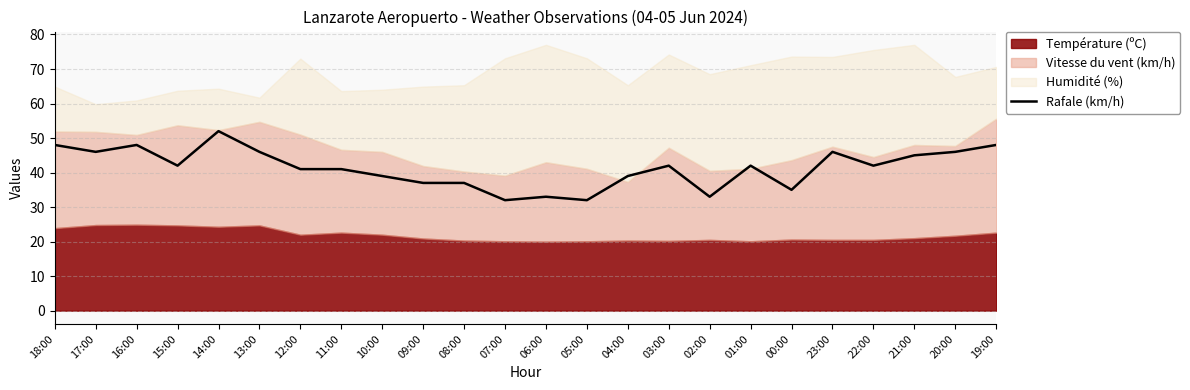

At which label does Rafale (km/h) reach its peak?

14:00